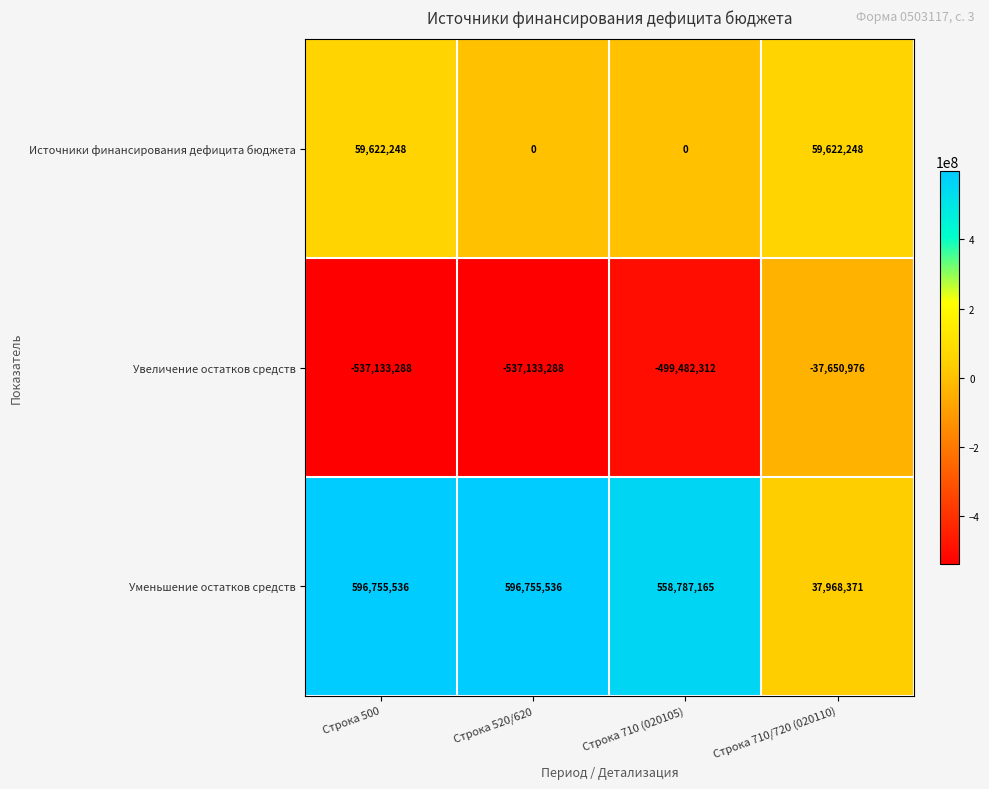

How many distinct data groups are displayed?

3